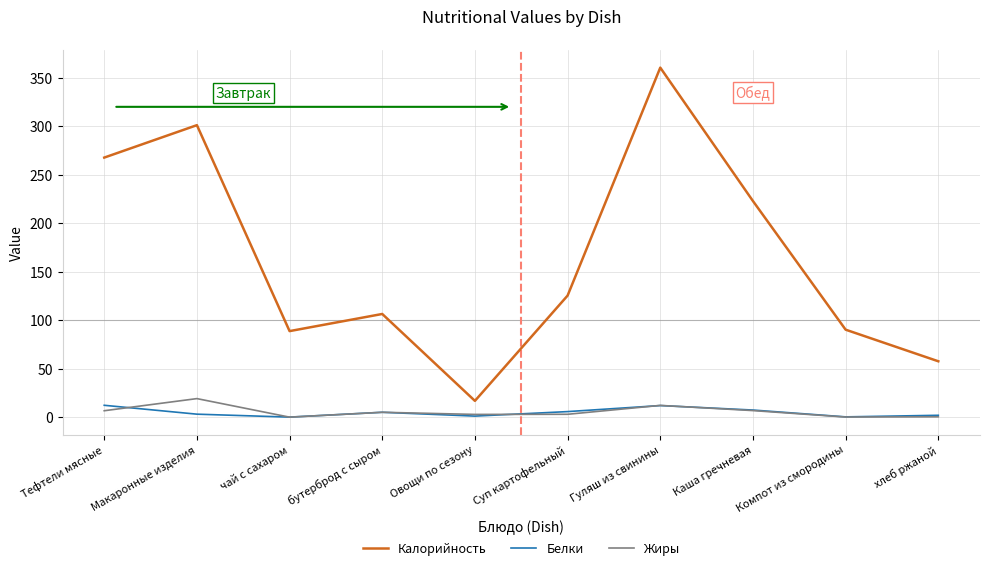

List the series in order of their peak value, lowest first.

Белки, Жиры, Калорийность